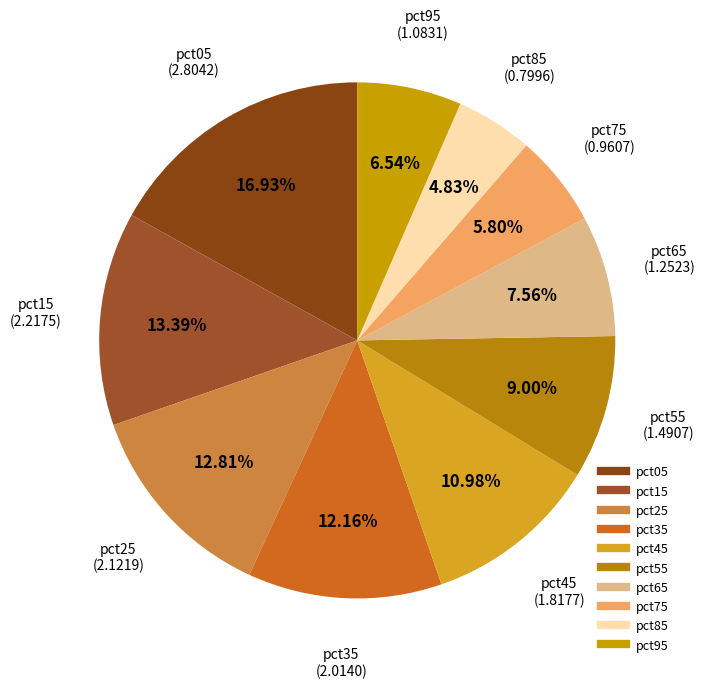

How many segments does this pie chart have?

10